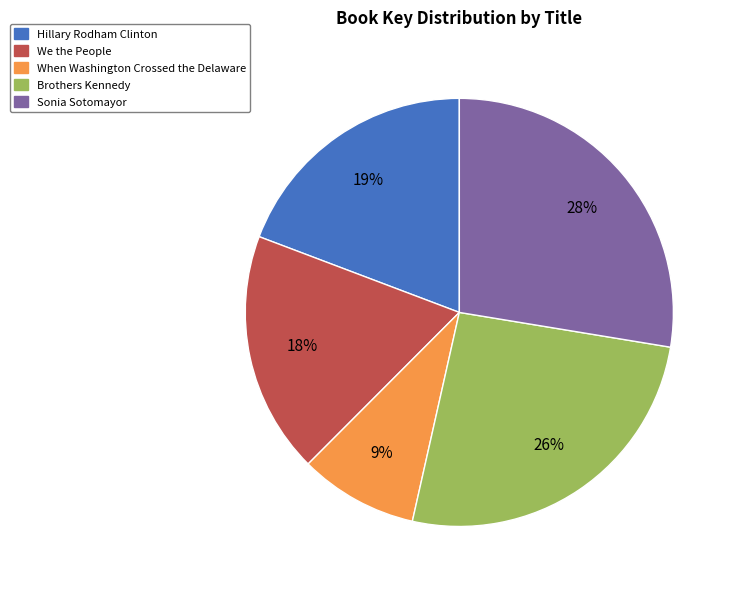

To the nearest percent, what portion does When Washington Crossed the Delaware represent?

9%